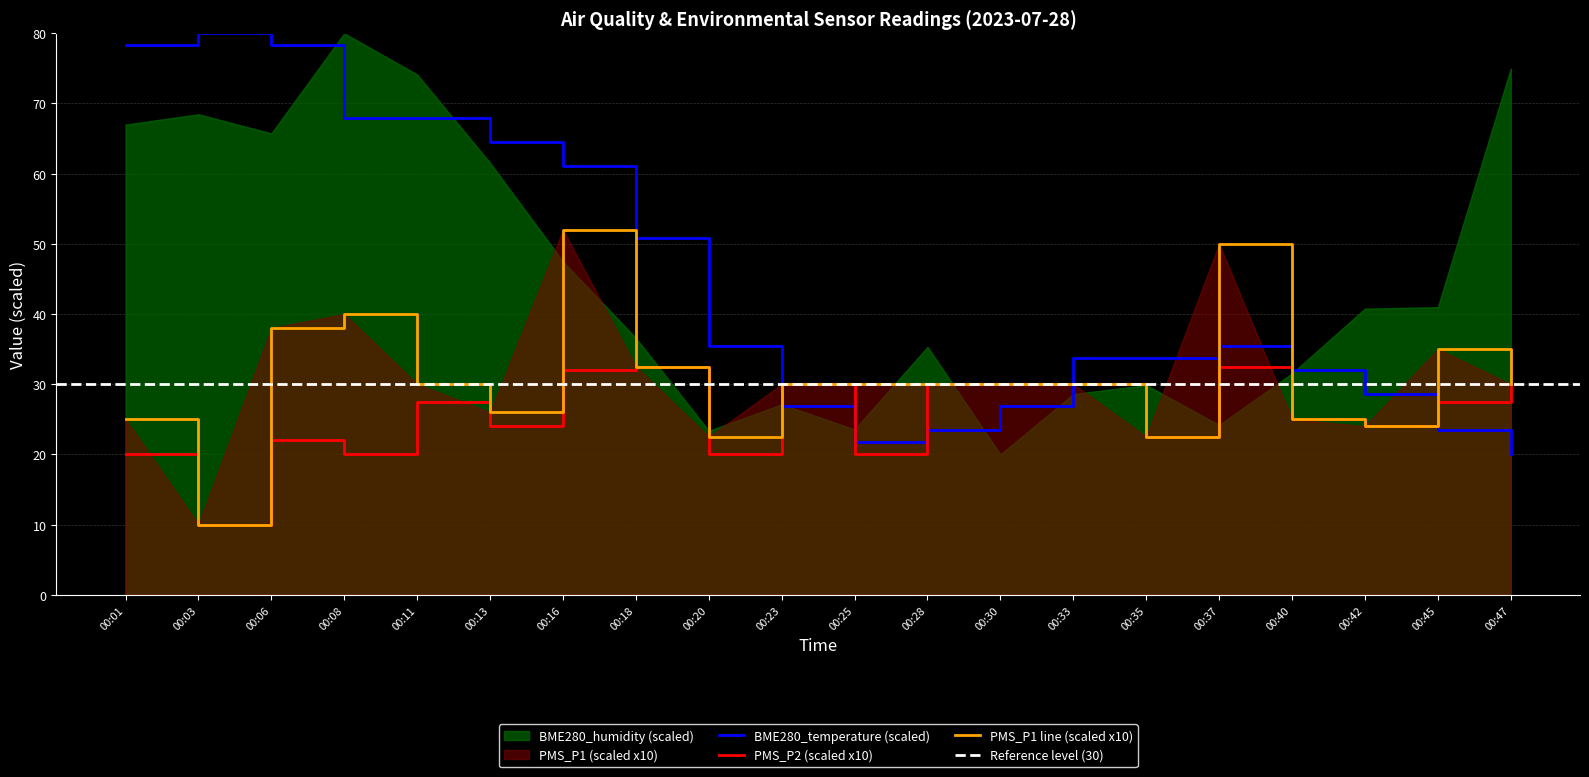

What is the difference between the second highest and second lowest values in the PMS_P2 series?

12.5